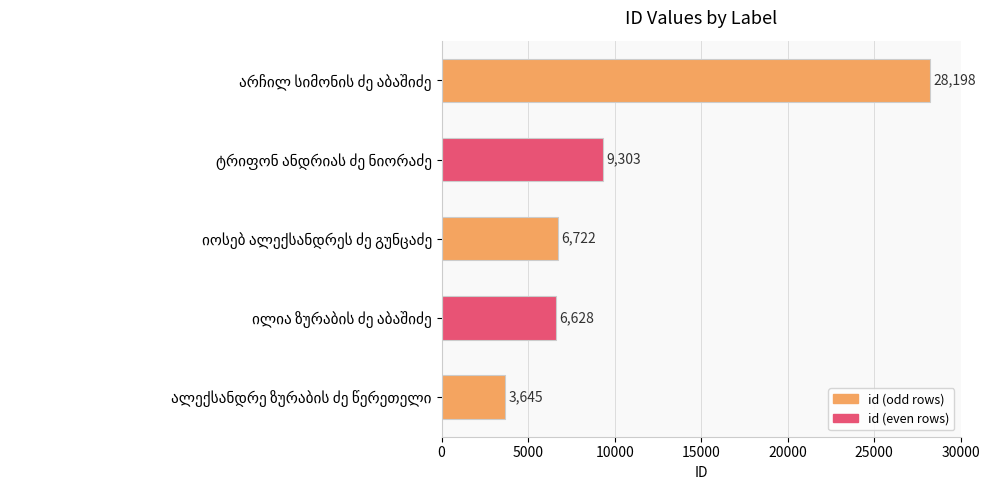

Reading top to bottom, what are all the values shown in this chart?

28198	9303	6722	6628	3645